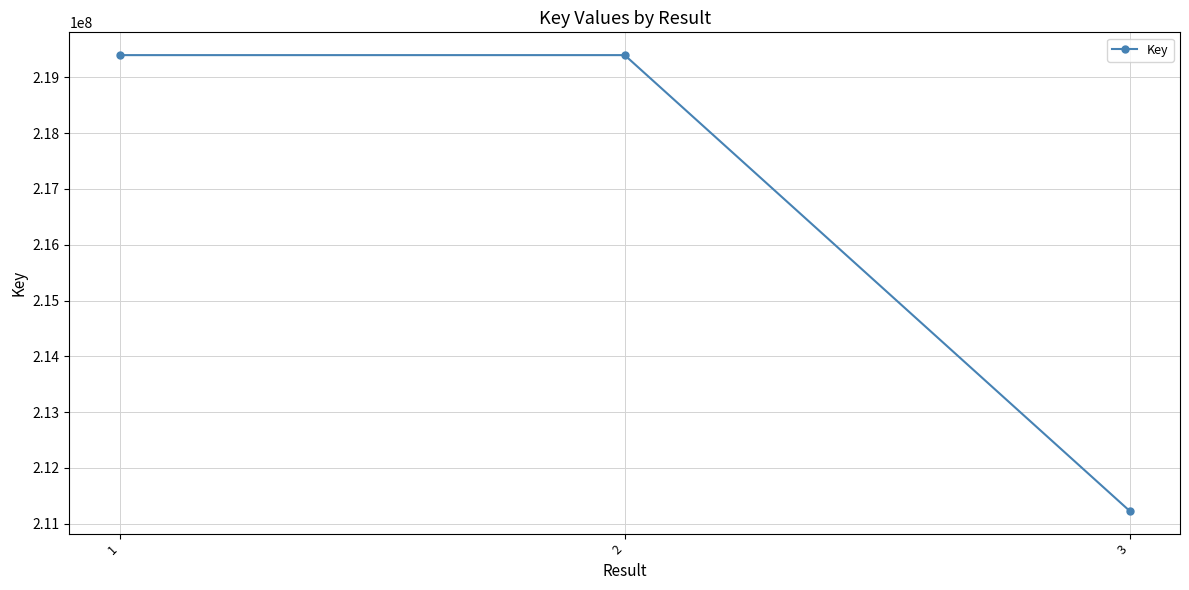

The chart shows a value of 211230941 at 3. True or false?

True